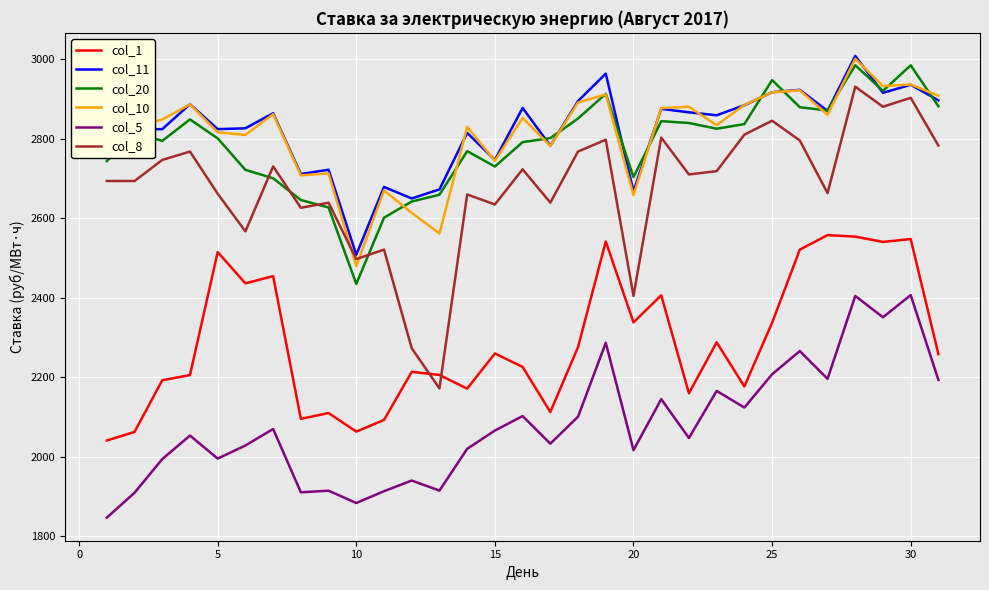

After their last crossing, which series has the higher values: col_1 or col_8?

col_8